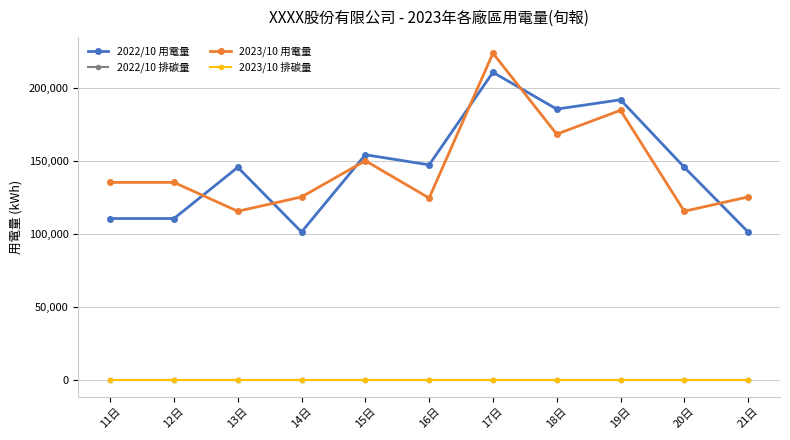

Between 18日 and 20日, which is larger?

18日